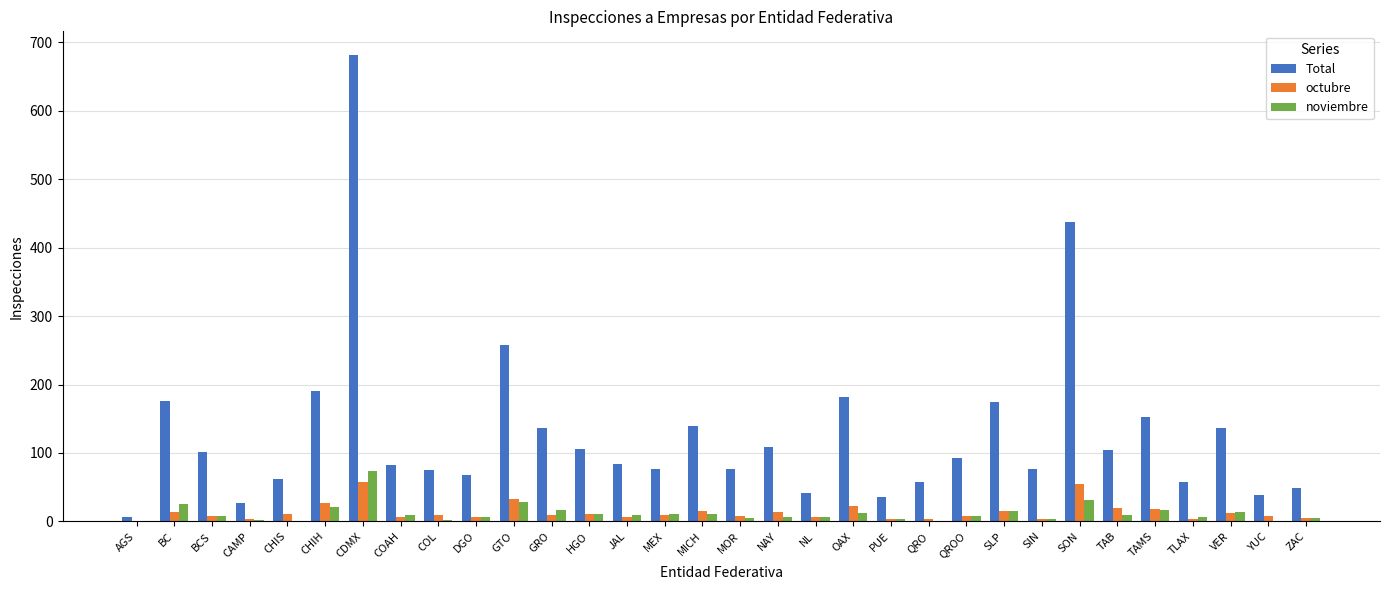

What is the greatest value displayed?

682